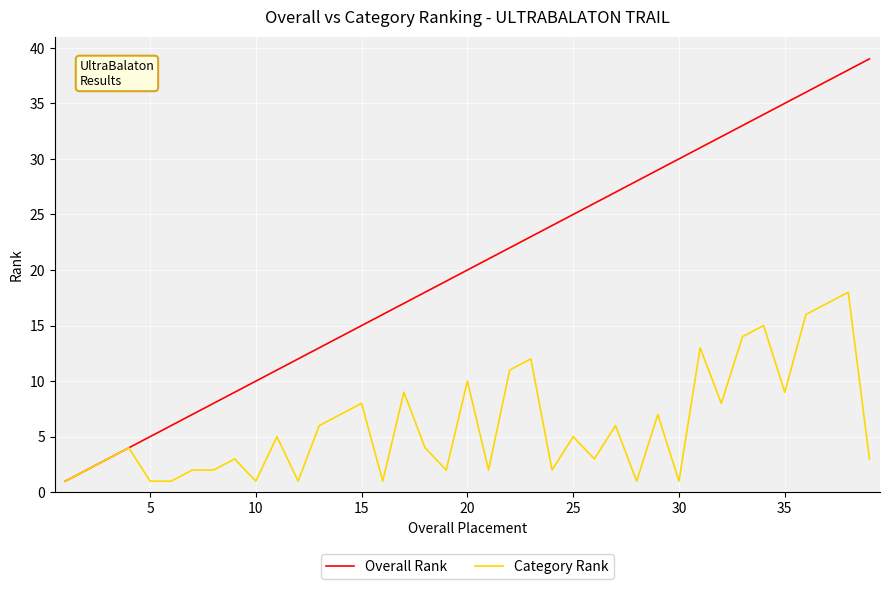

Which series has the largest range (max minus min)?

Overall Rank